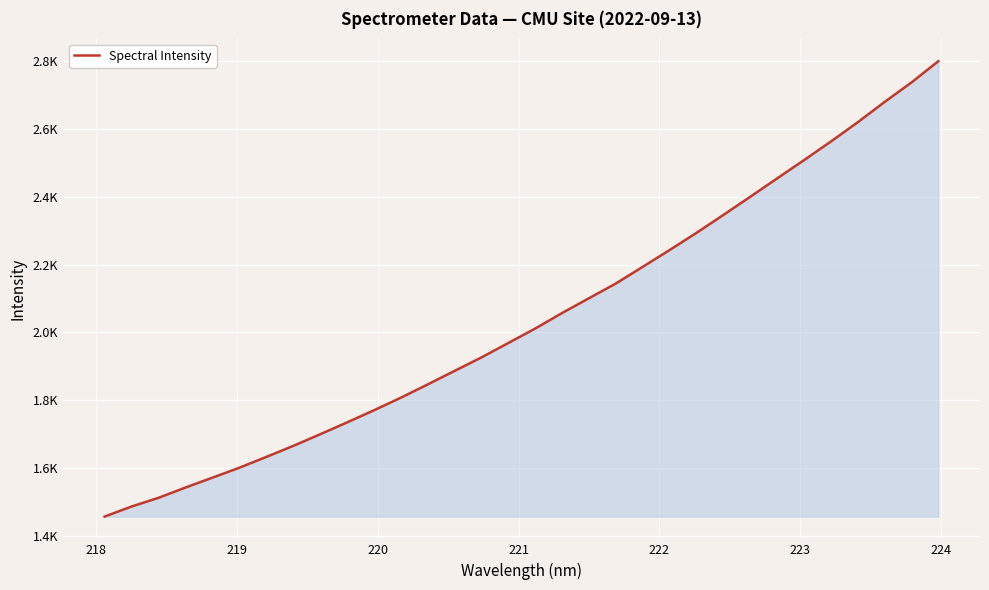

What is the smallest value displayed?

1457.3